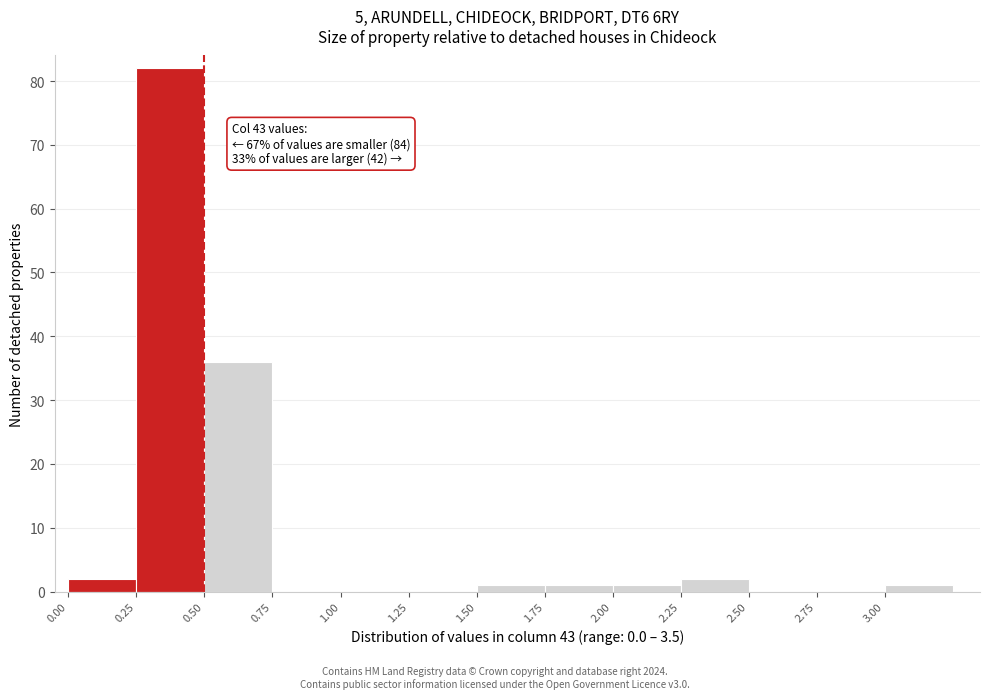

Over which range of the x-axis is the bar tallest?

0.25 to 0.50